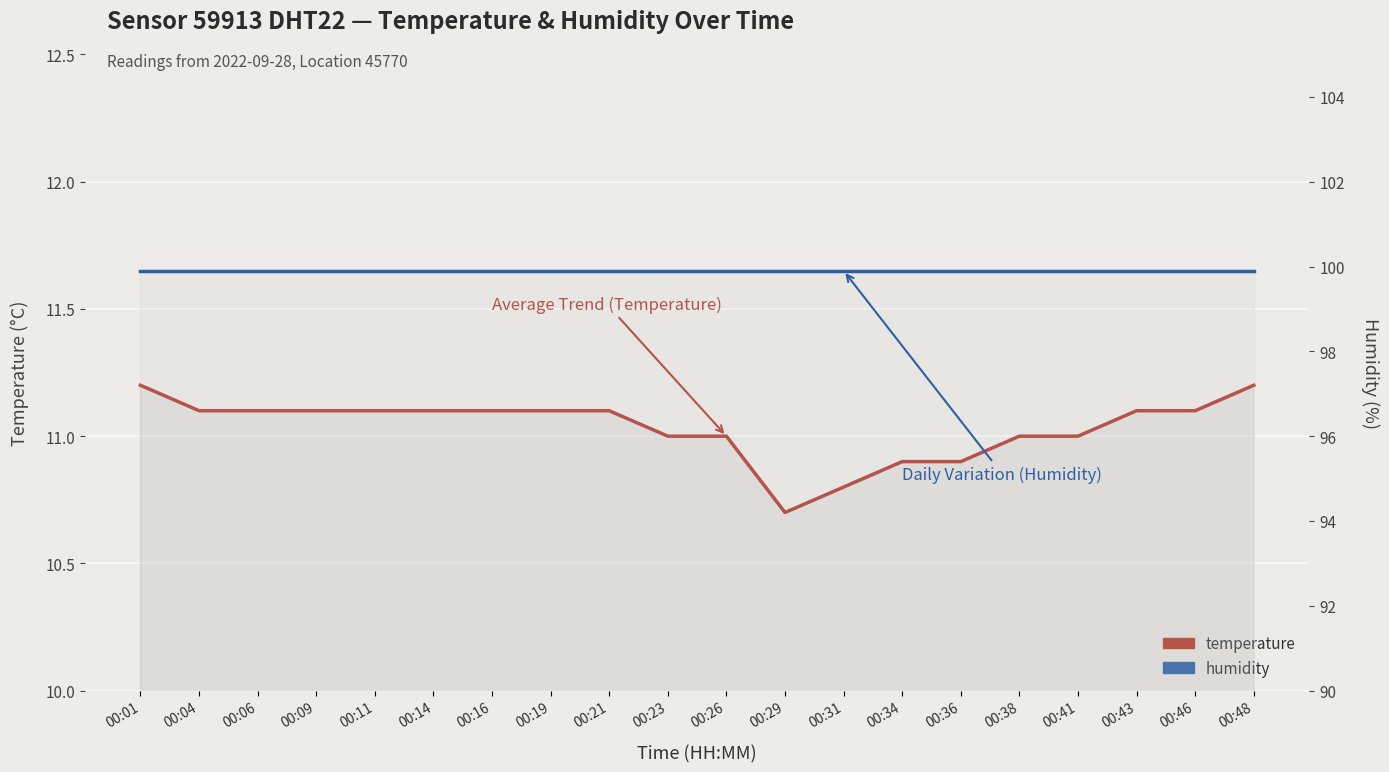

Which label corresponds to the largest value in the chart?

00:01